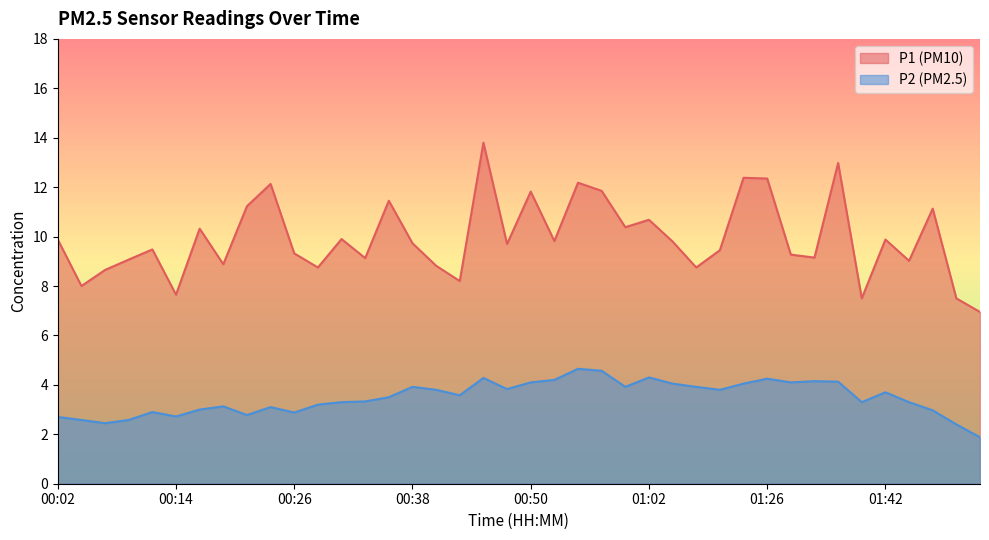

List the series in order of their peak value, lowest first.

P2 (PM2.5), P1 (PM10)